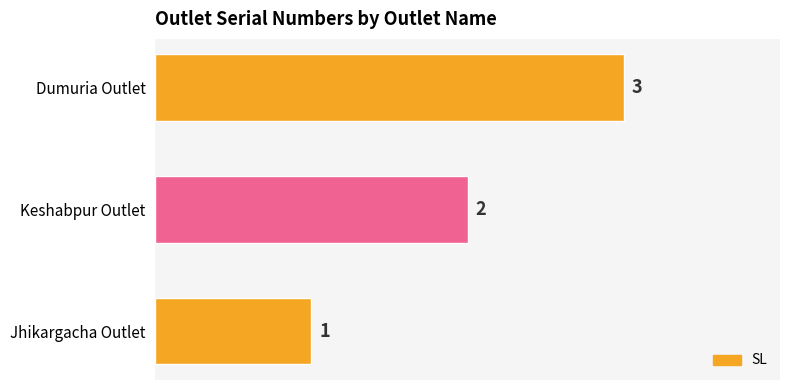

Count the values in the range 1 to 3.

3